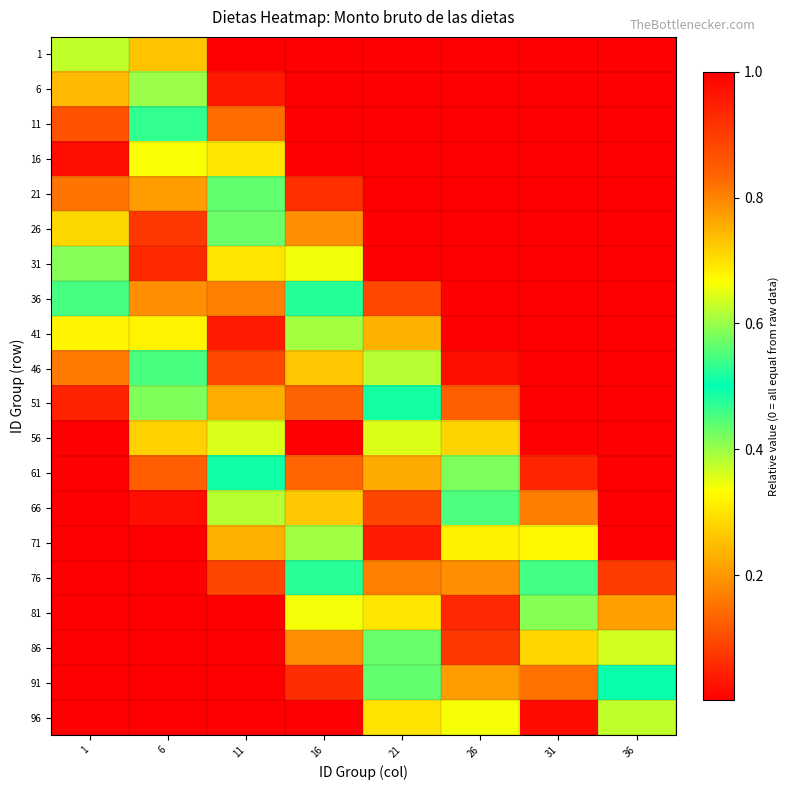

At which category is the sum across all series the highest?

36